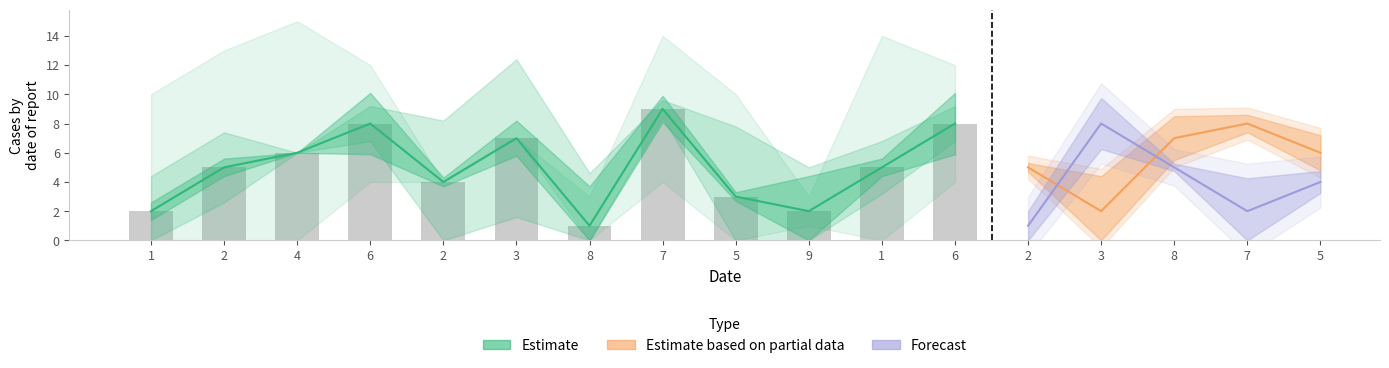

At which category does the chart reach its peak across all series?

7